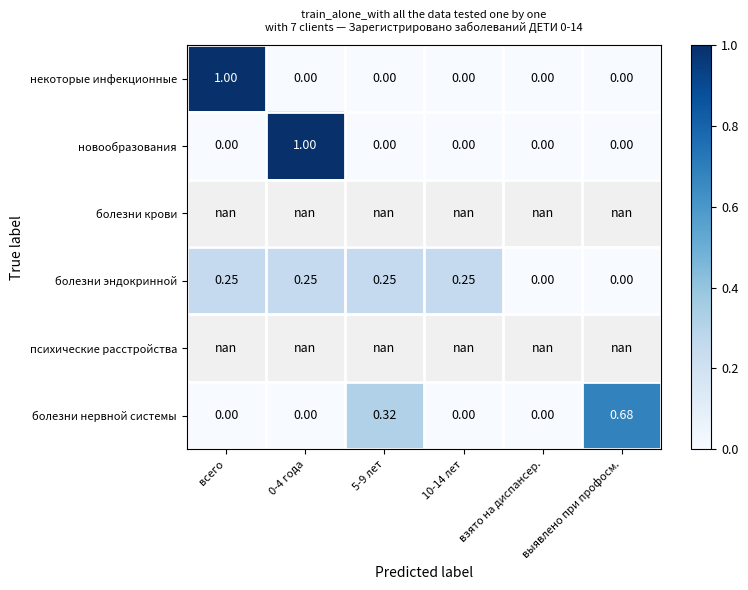

What is the sum of the болезни эндокринной values at 0-4 года and 5-9 лет?

0.5